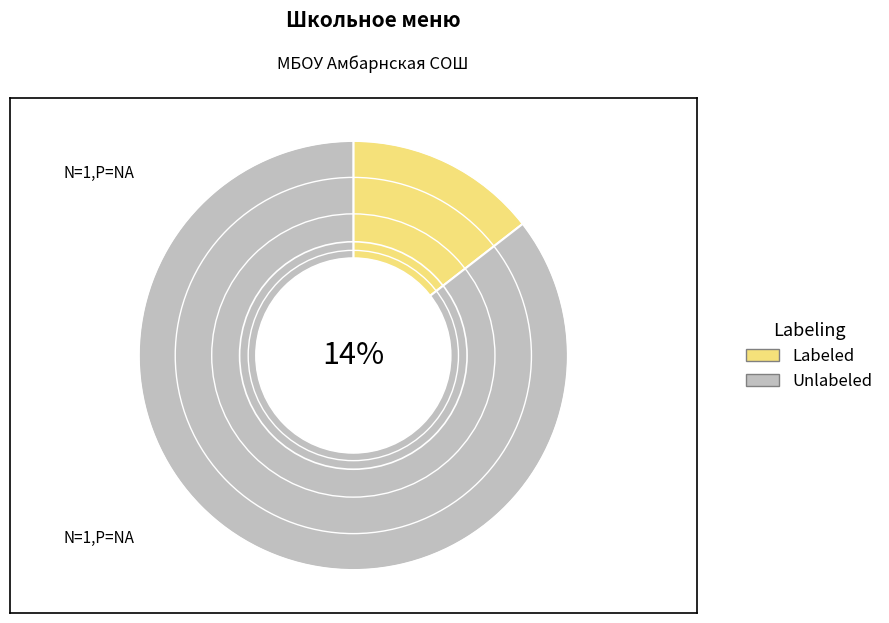

Is it true that Картофель отварной is 20% of the pie?

False